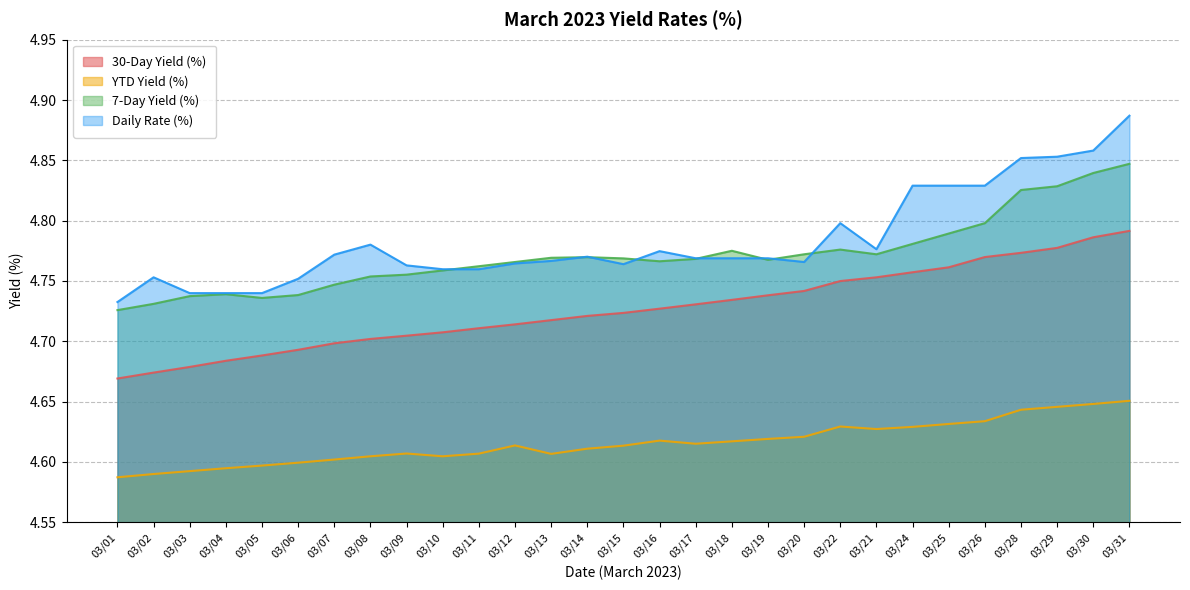

True or false: 30-Day Yield (%) and YTD Yield (%) cross at least once.

False